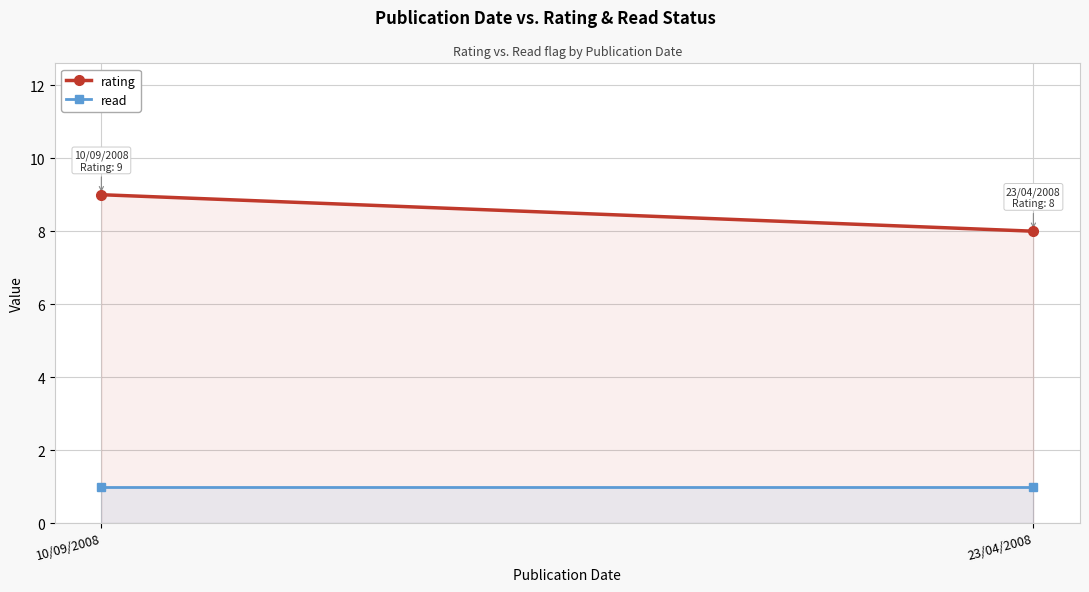

Is the value of rating at 10/09/2008 greater than the value of read at 23/04/2008?

Yes